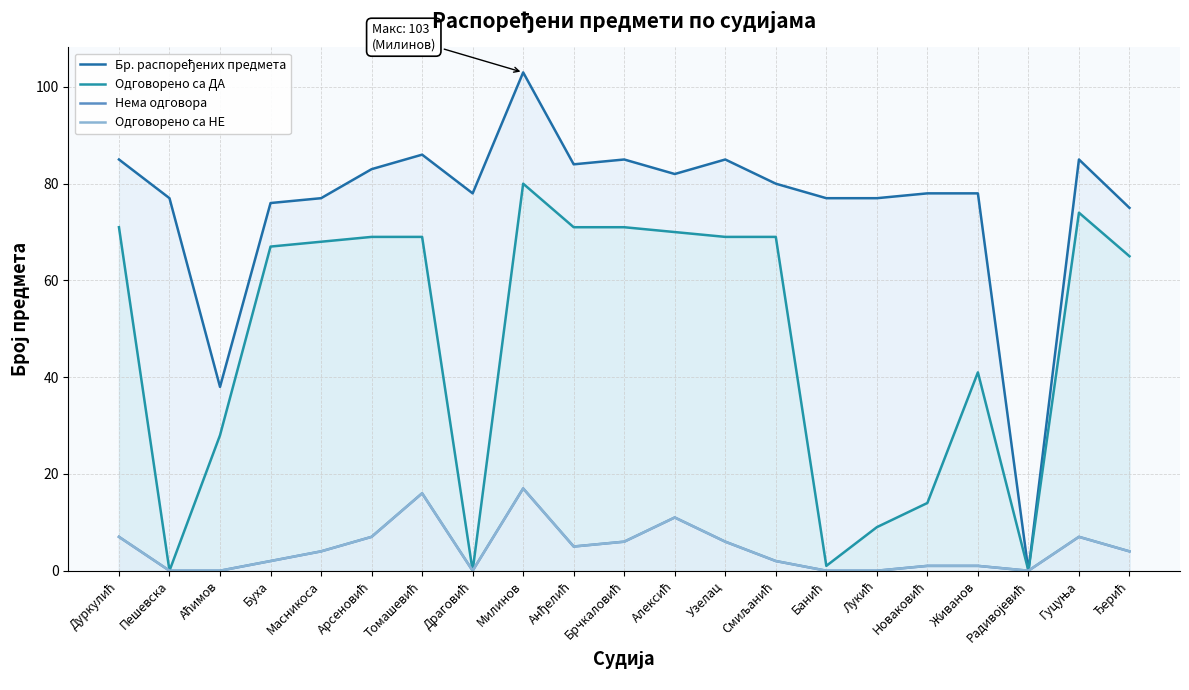

Between Аћимов and Узелац, which is larger?

Узелац